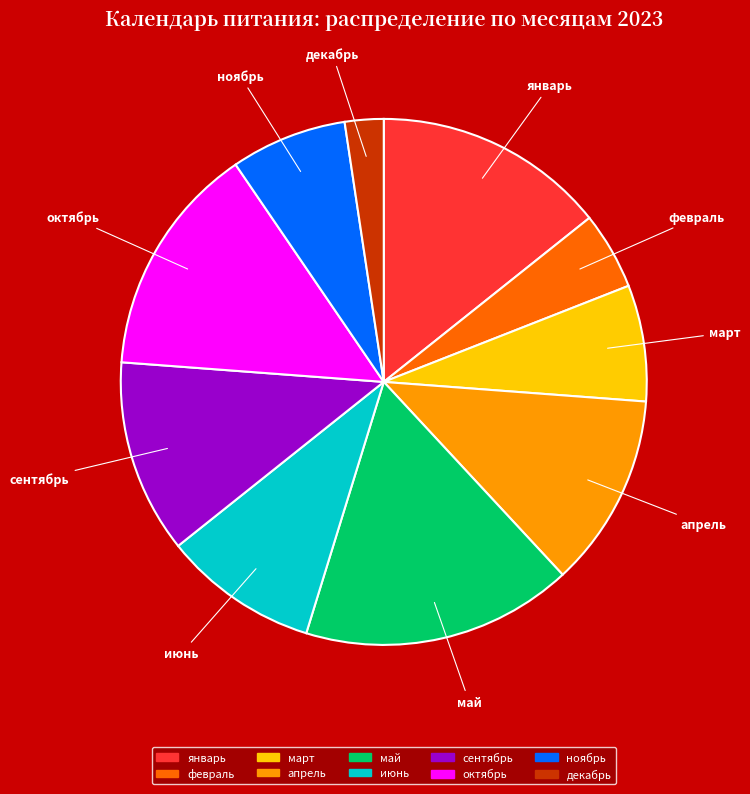

Which category has the smallest portion of the pie?

декабрь